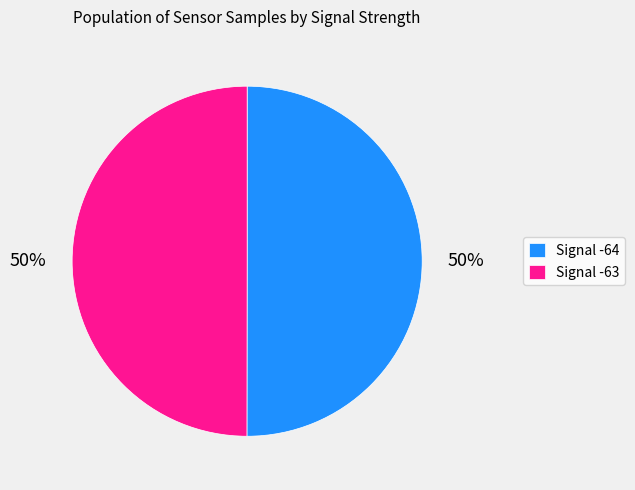

The Signal -63 slice represents 50% of the pie. True or false?

True